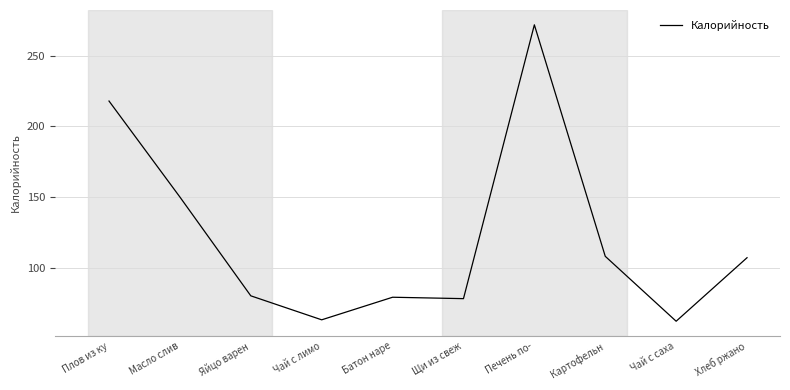

Where does the data first go above 107?

Плов из ку